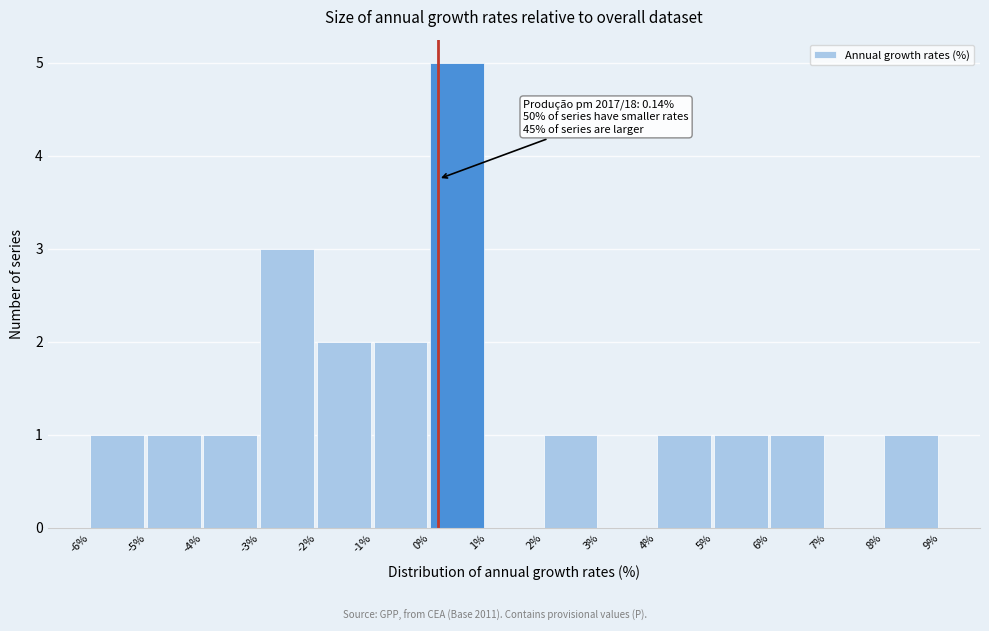

Which range on the x-axis has the tallest bar?

0% to 1%